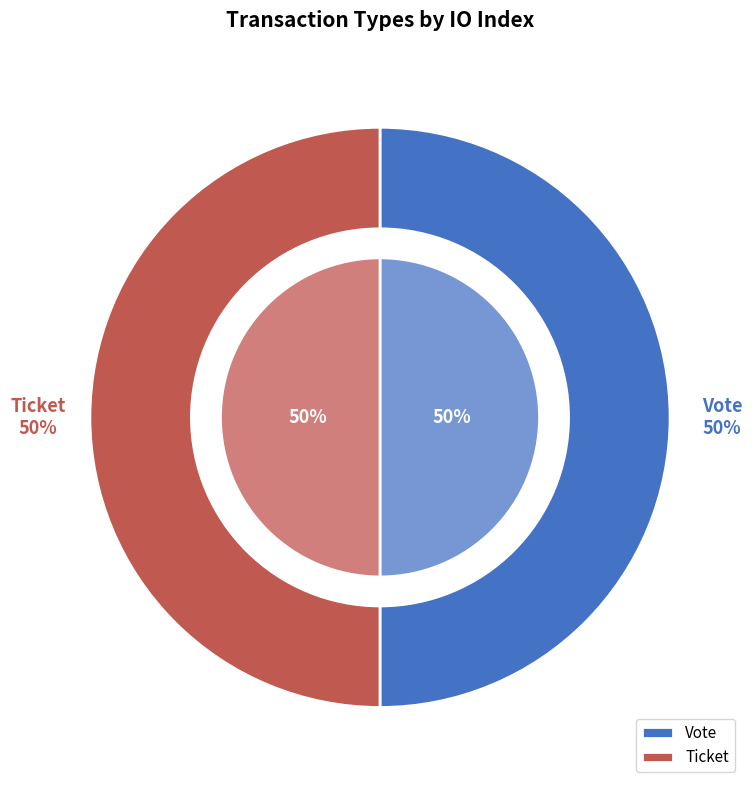

Rank the categories by value from lowest to highest.

Ticket, Vote